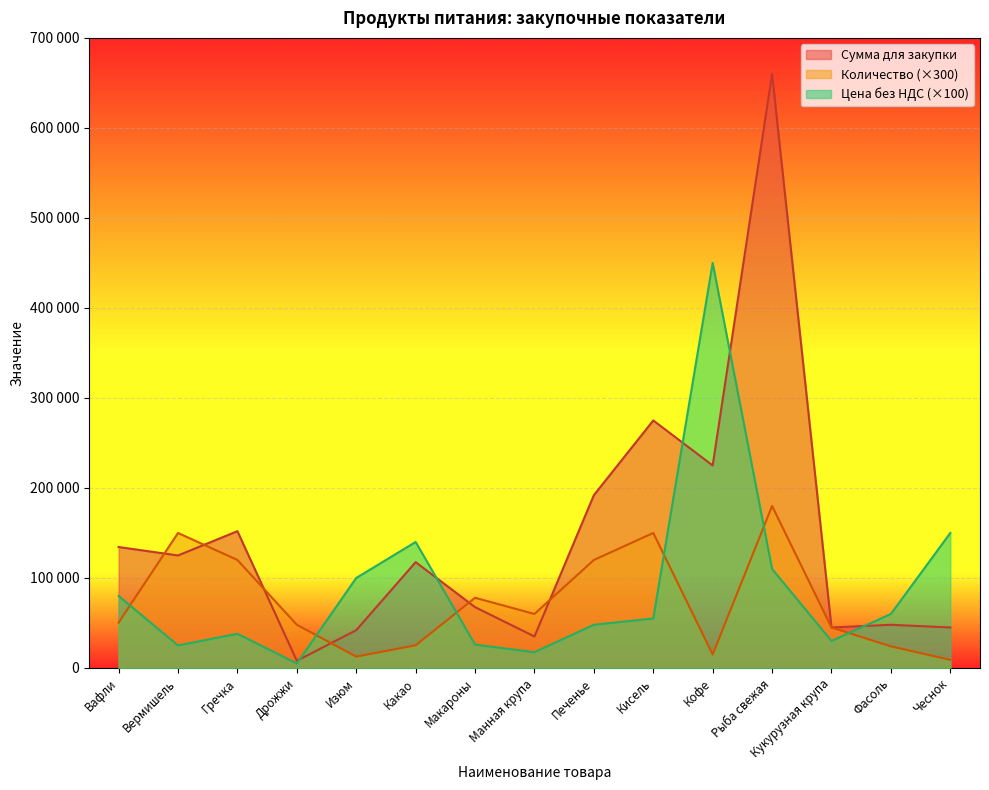

Is the value of Сумма для закупки at Вермишель greater than the value of Количество at Печенье?

Yes